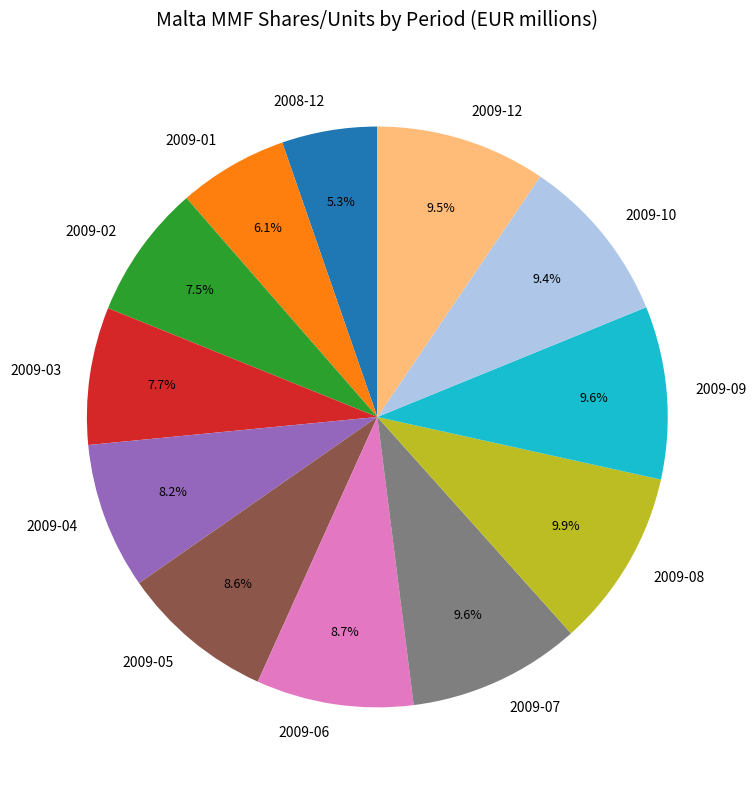

To the nearest percent, what is the combined percentage of 2009-02 and 2009-07?

17%